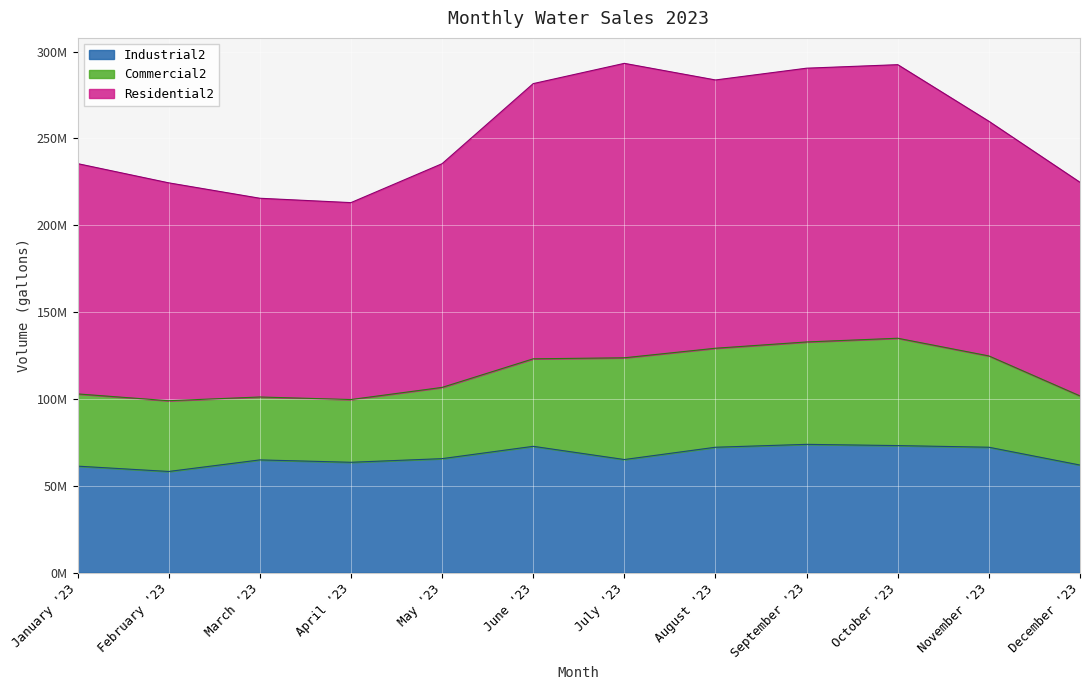

True or false: Industrial2 and Commercial2 cross at least once.

False